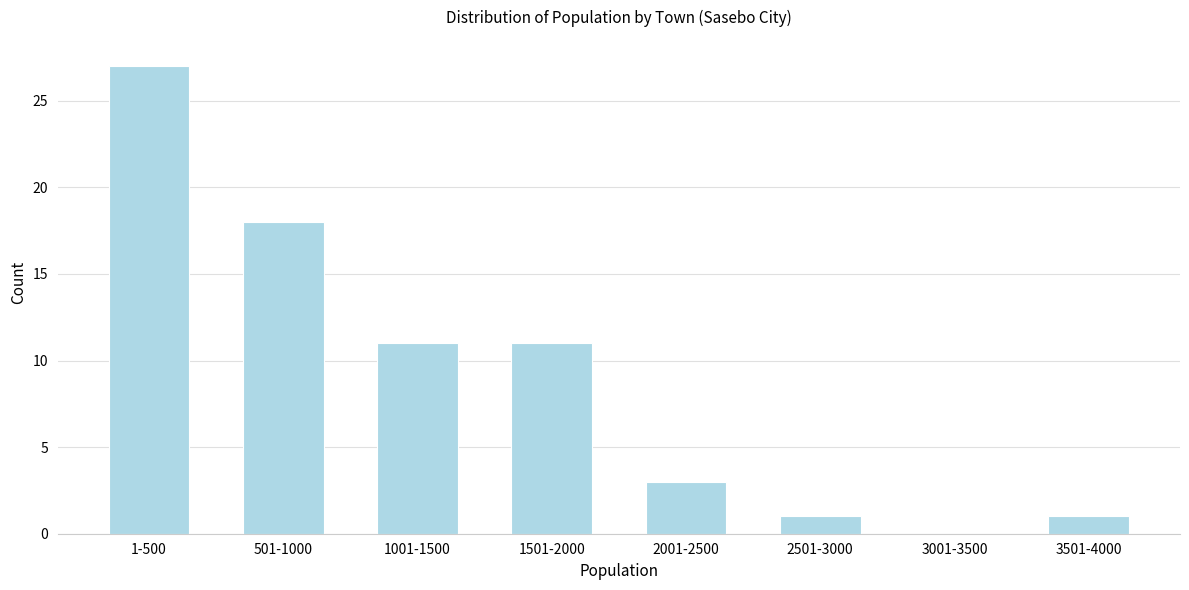

Reading left to right, extract all data points from this chart.

1-500=27	501-1000=18	1001-1500=11	1501-2000=11	2001-2500=3	2501-3000=1	3001-3500=0	3501-4000=1